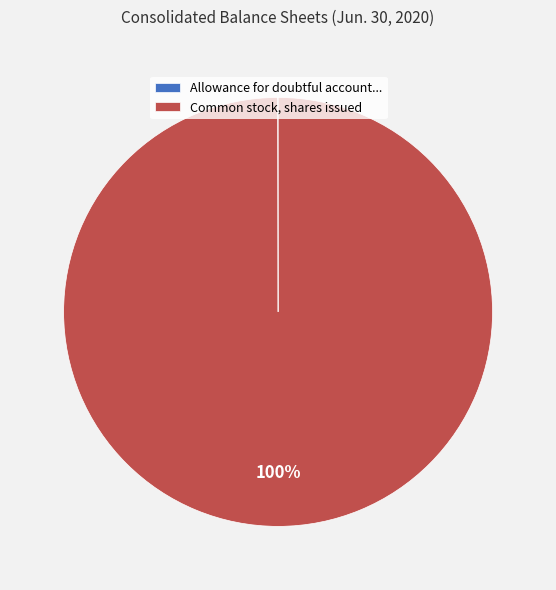

To the nearest percent, what is the average slice percentage?

50%